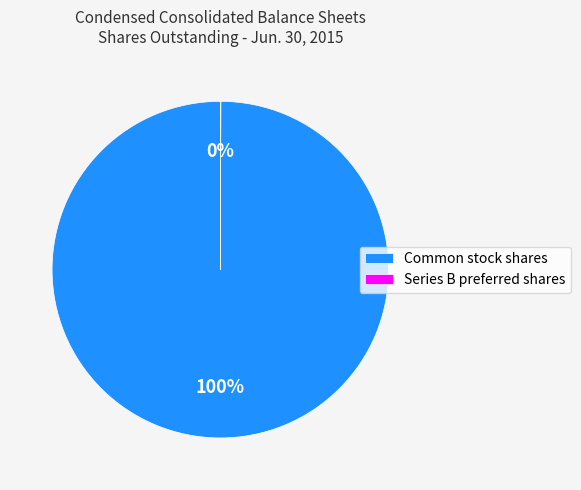

Is there a majority slice in this chart?

Yes